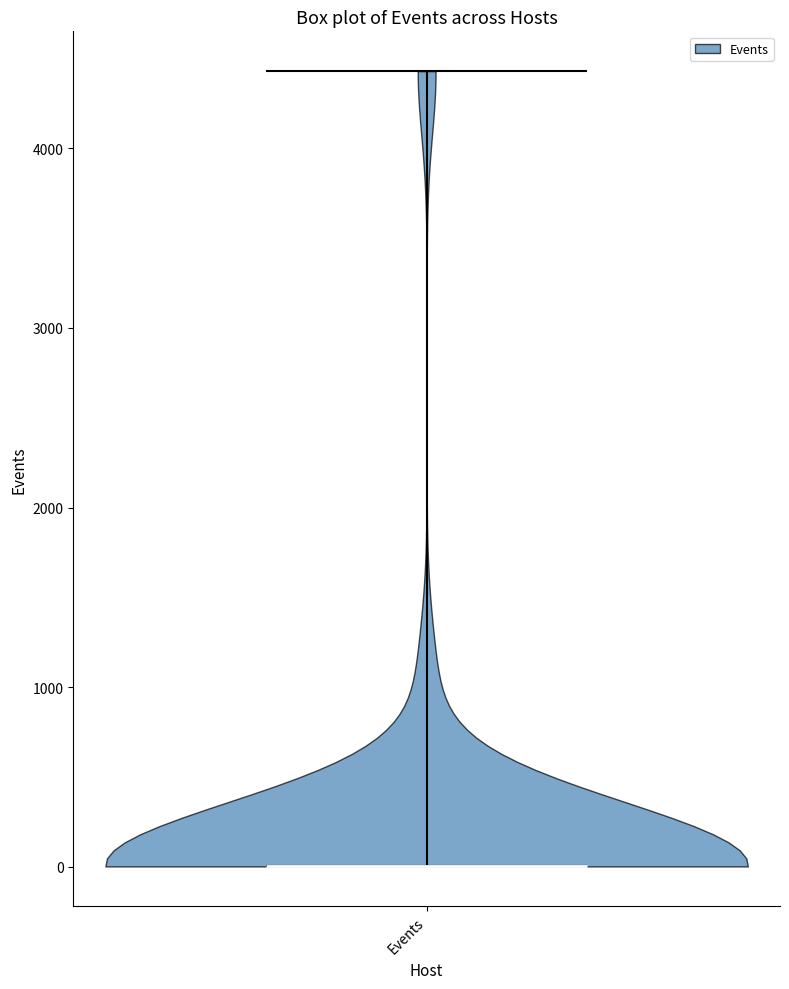

Read this violin plot against the y-axis: where its median line is, and the lowest and highest points the violin reaches. The values are not printed on the chart, so give them approximately, as read against the axis.

median line 0, lowest point 0, highest point 4400